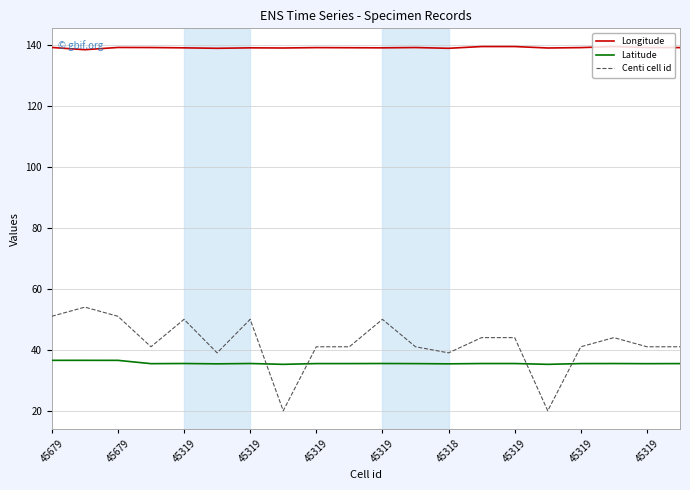

True or false: Latitude and Longitude intersect in this chart.

False